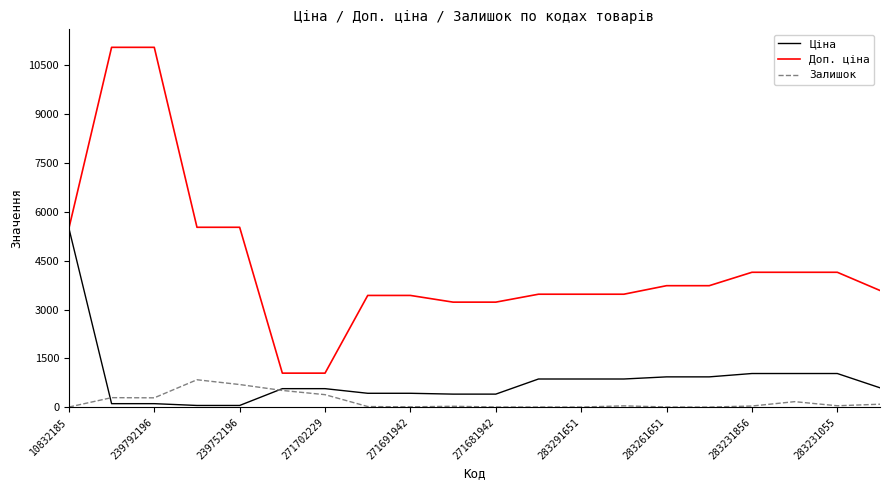

Which series has the largest total across all categories?

Доп. ціна